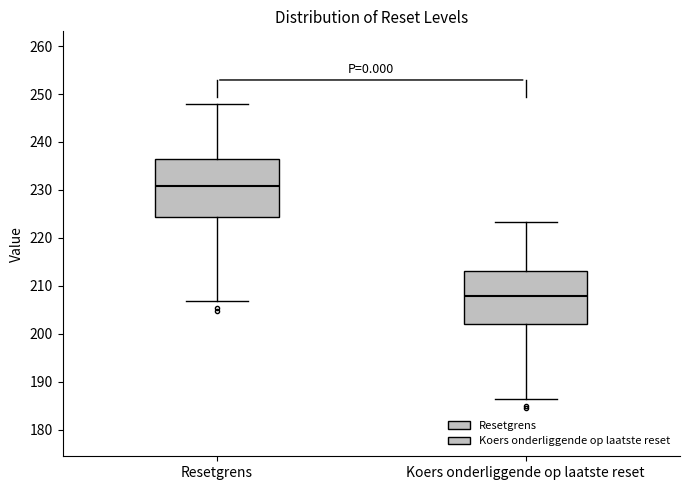

Which box has the lowest median line?

Koers onderliggende op laatste reset